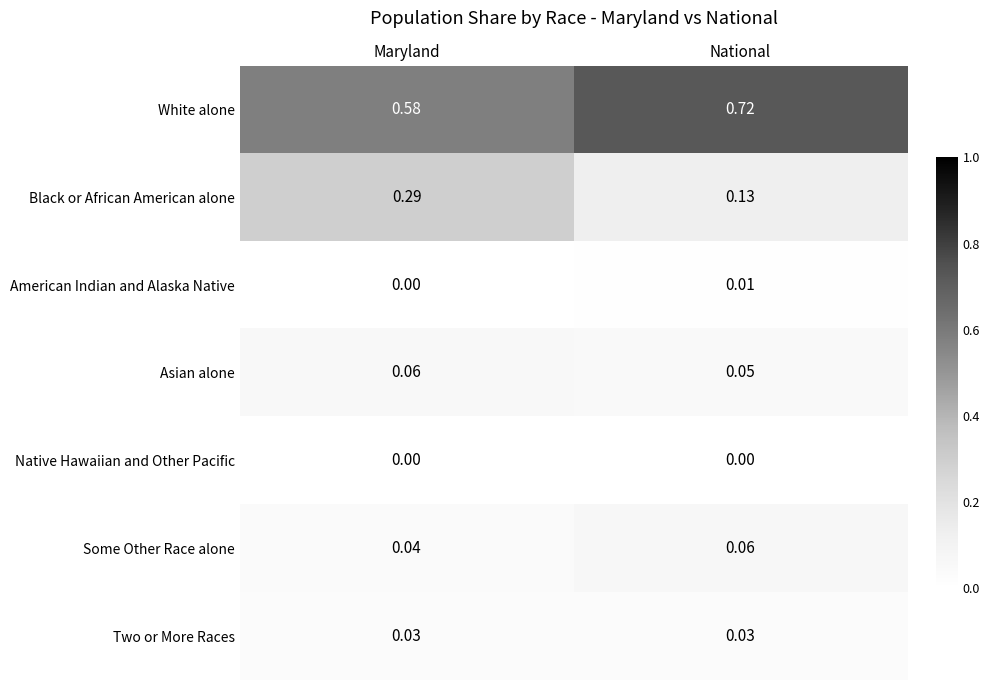

At which label is Black or African American alone closest to 0?

National